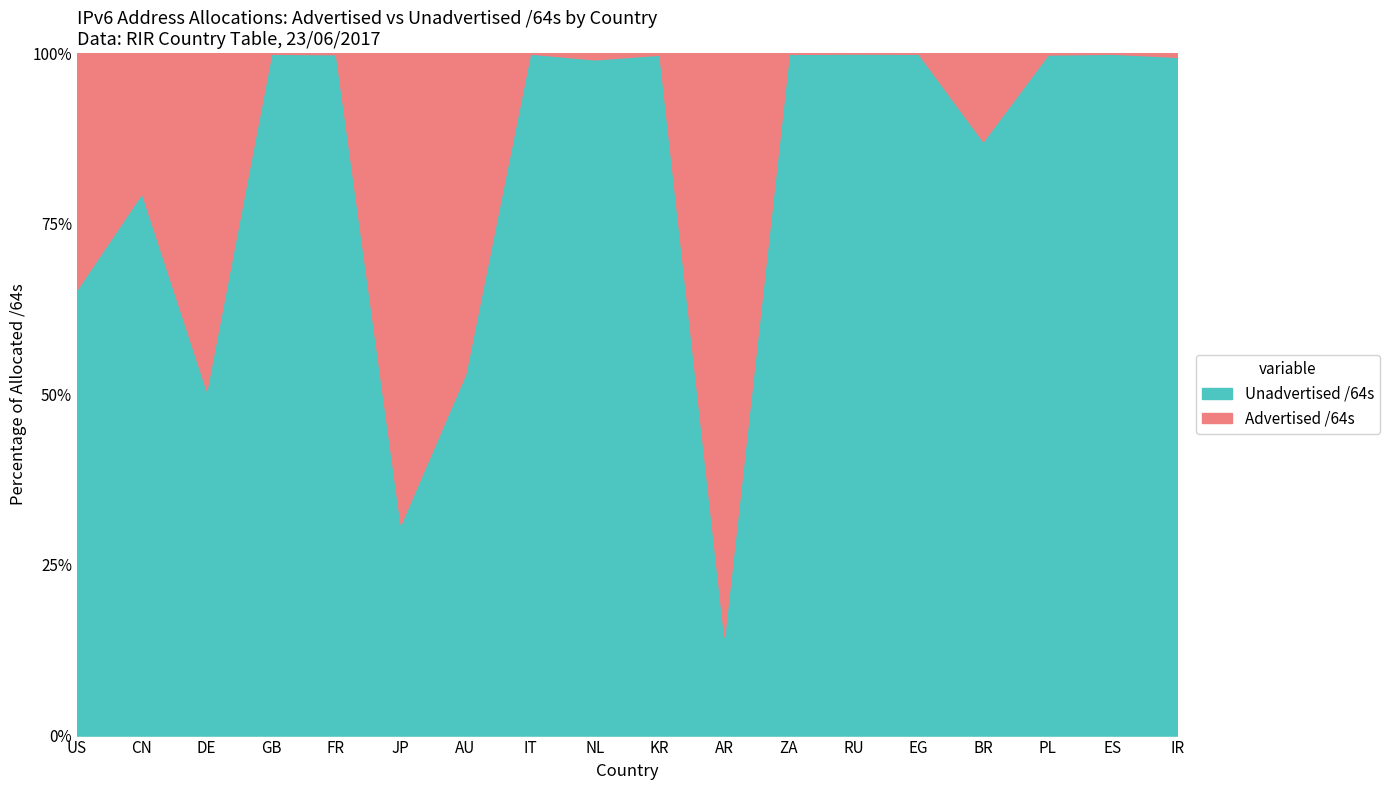

True or false: Unadvertised /64s and Advertised /64s cross at least once.

True